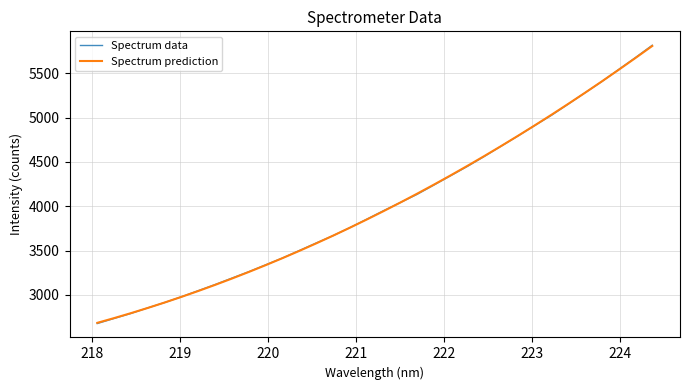

What is the minimum value for Spectrum prediction?

2685.4